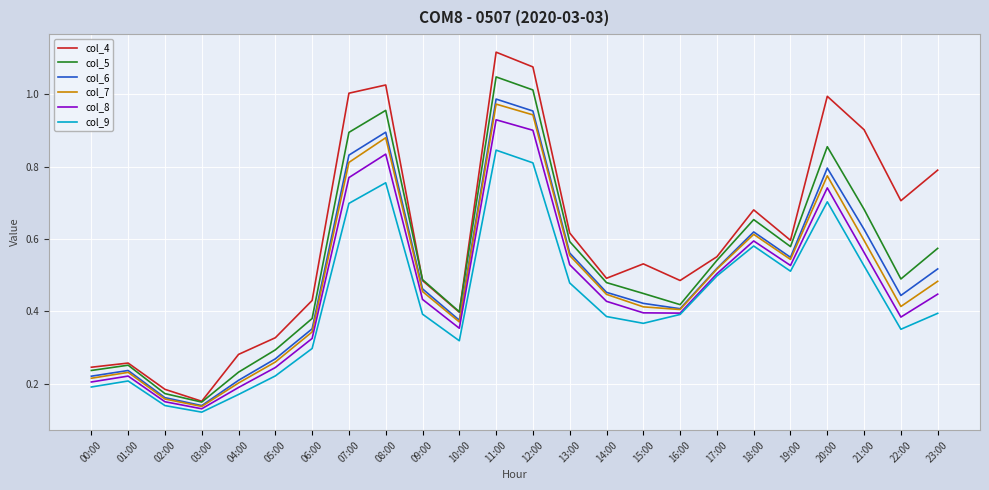

How many interior local peaks does the col_4 series have?

6